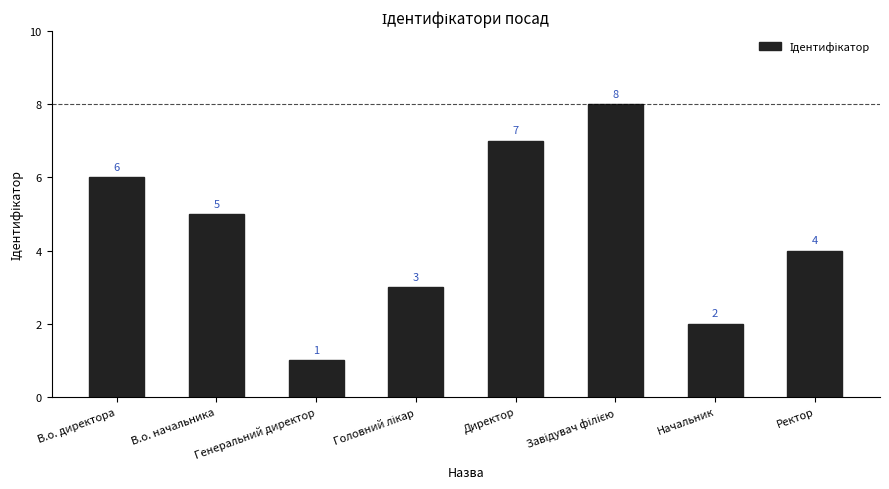

Between Ректор and В.о. начальника, which is larger?

В.о. начальника